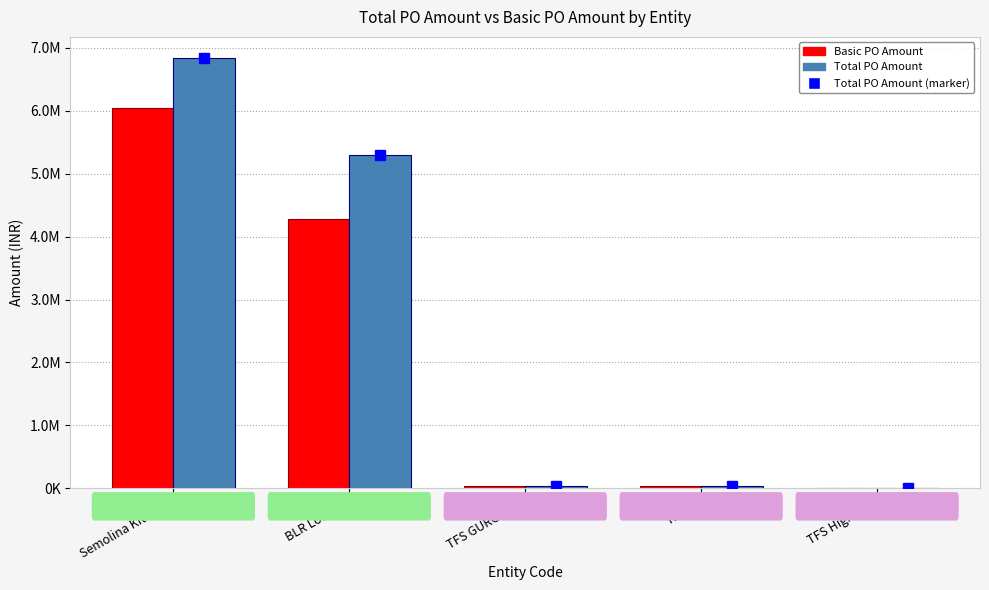

Reading left to right, list all the values displayed in this chart.

Basic PO Amount: Semolina Kitchen=6040334.0	BLR Lounge=4283491.0	TFS GURGAON=34870.0	TFSPL=38406.0	TFS Highway=7035.0
Total PO Amount: Semolina Kitchen=6833407.0	BLR Lounge=5295356.1	TFS GURGAON=41146.6	TFSPL=43098.0	TFS Highway=7386.8